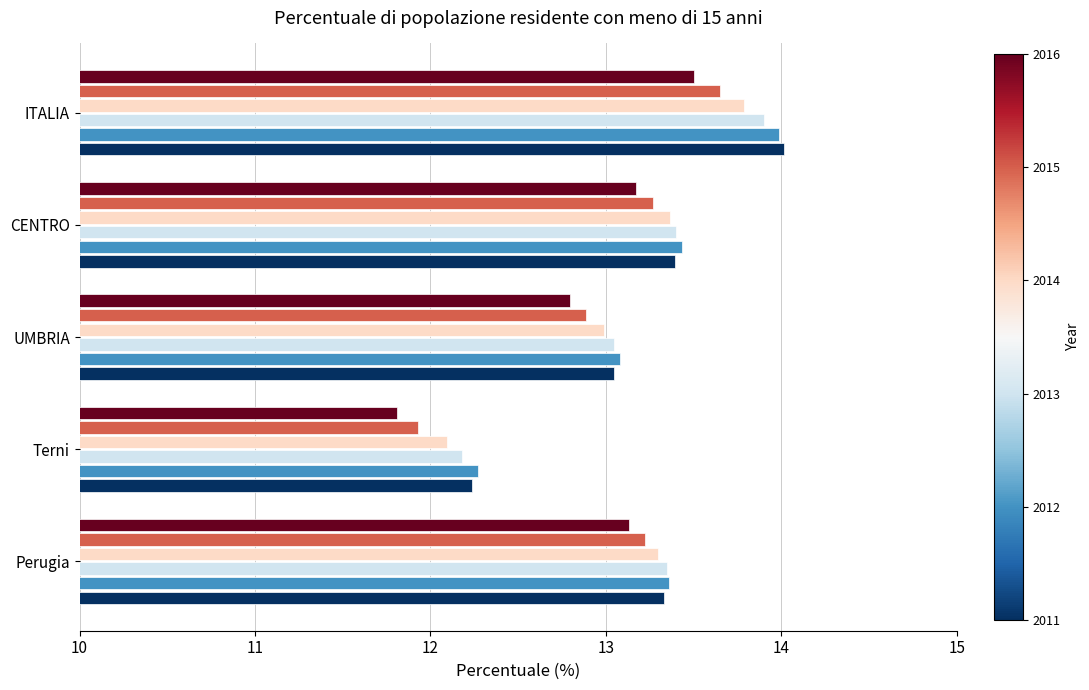

What is the total value across all series at CENTRO?

80.0